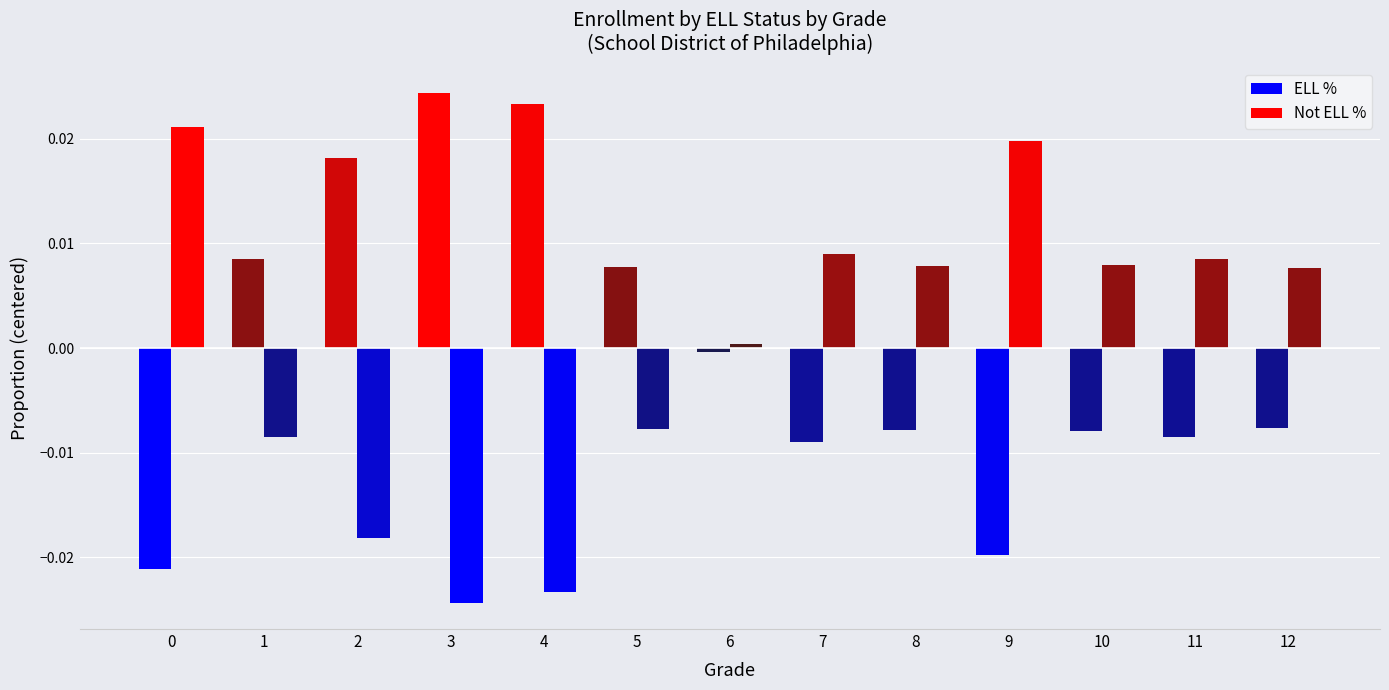

Are the bars horizontal?

No